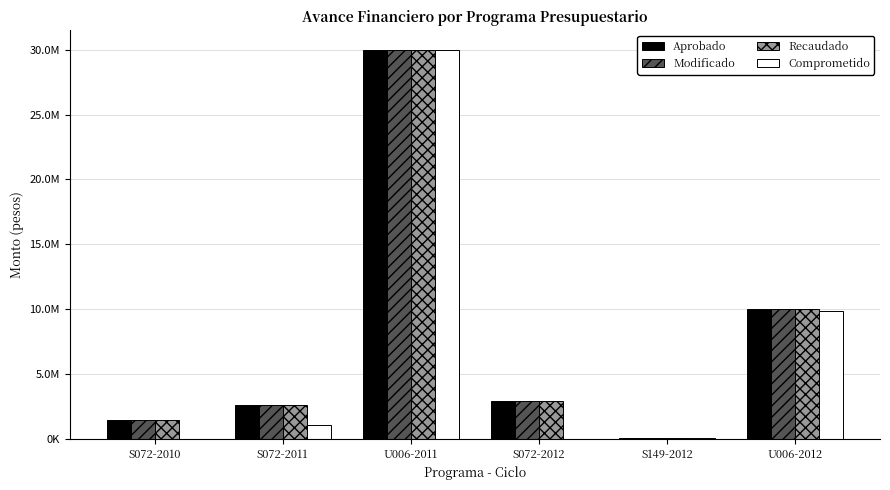

What is the difference between the second highest and minimum values in the Comprometido series?

9856672.2